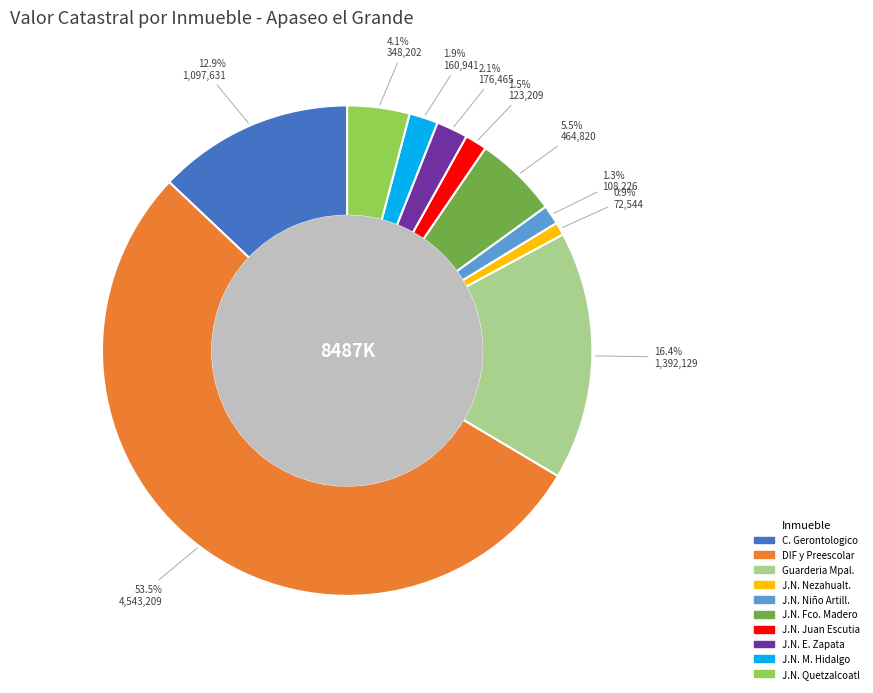

Does any single category account for the majority?

Yes